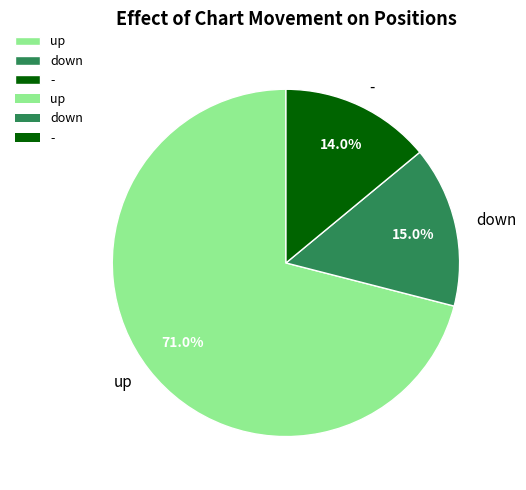

How many segments does this pie chart have?

3